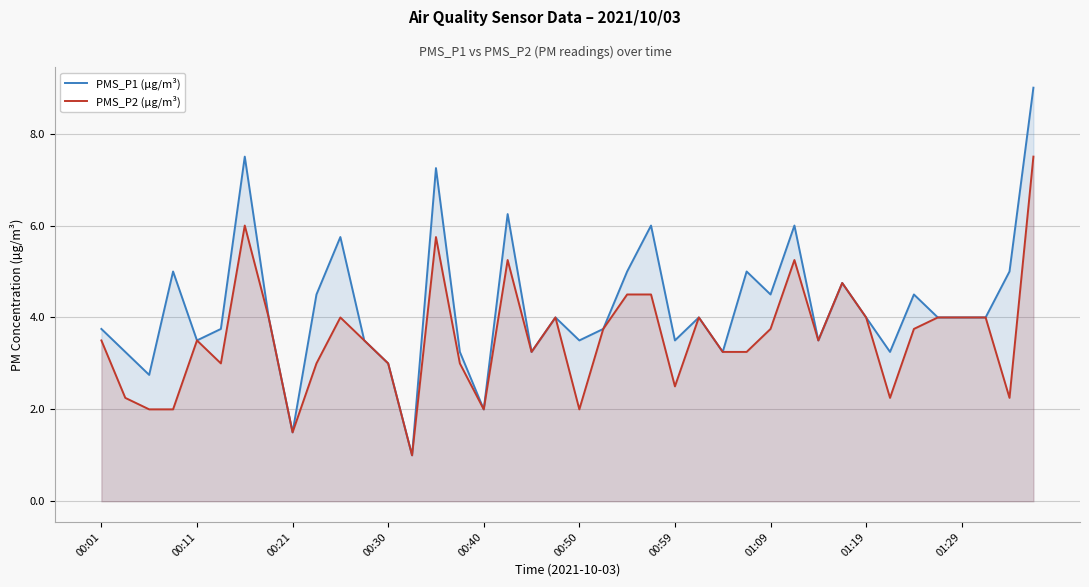

List the series in order of their peak value, lowest first.

PMS_P2 (µg/m³), PMS_P1 (µg/m³)